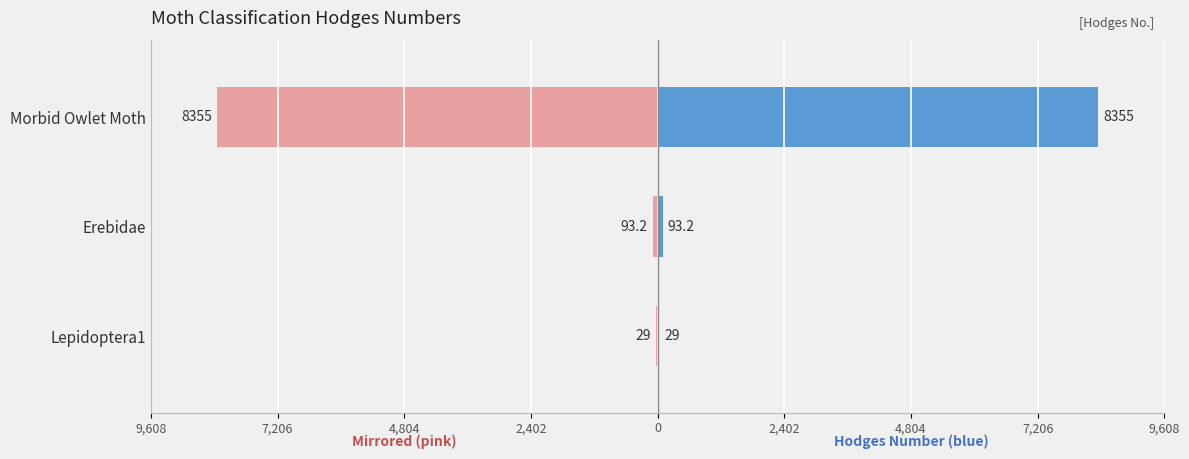

Reading left to right, list all the values displayed in this chart.

Hodges Number: 29.0	93.2	8355.0
Hodges (mirrored): -29.0	-93.2	-8355.0